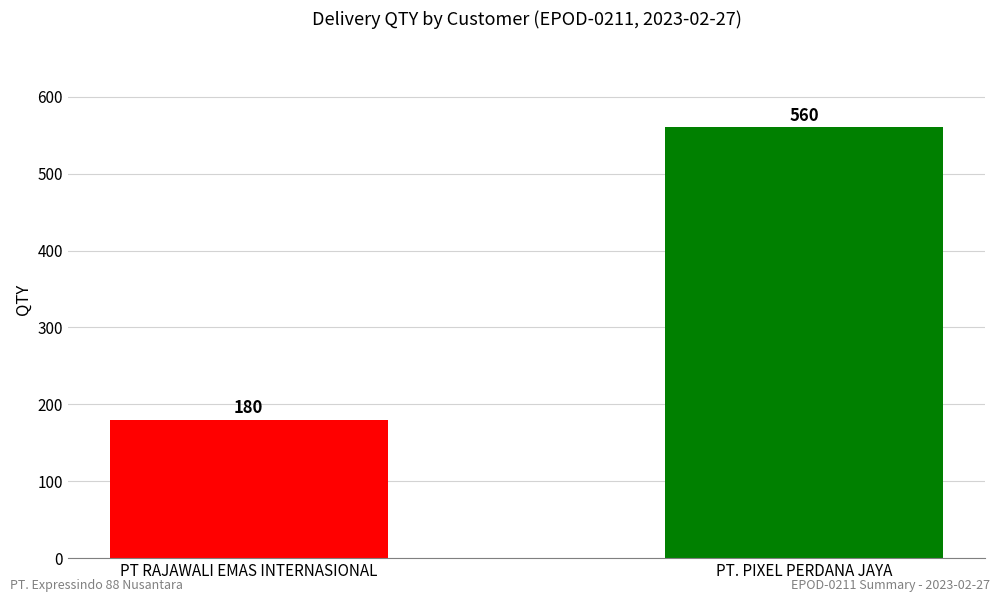

The chart shows a value of 560 at PT. PIXEL PERDANA JAYA. True or false?

True